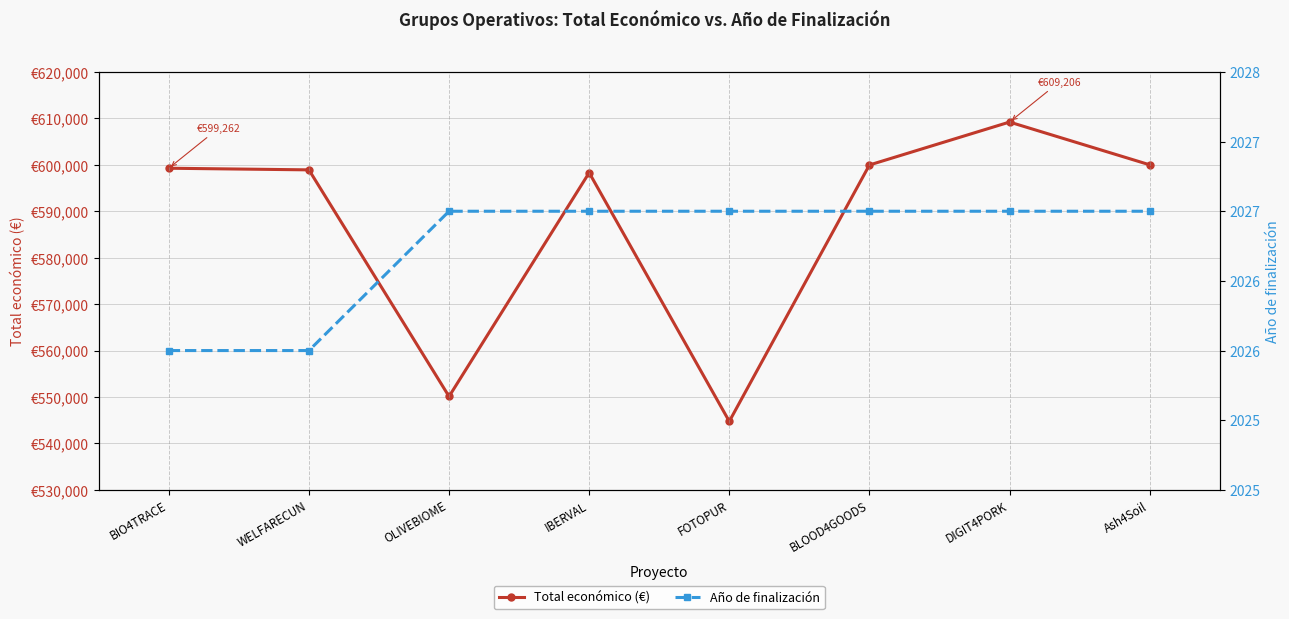

What is the maximum value shown in the chart?

609206